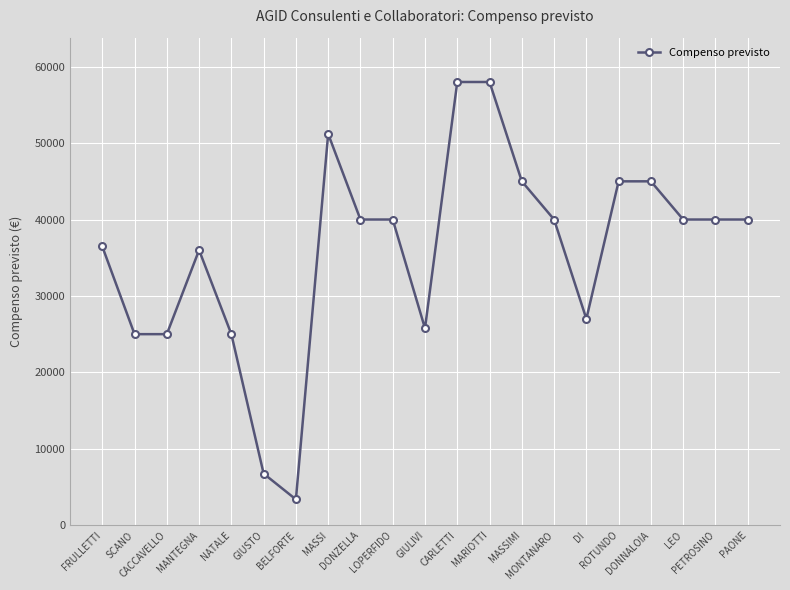

What is the value of the 11th point from the left?

25760